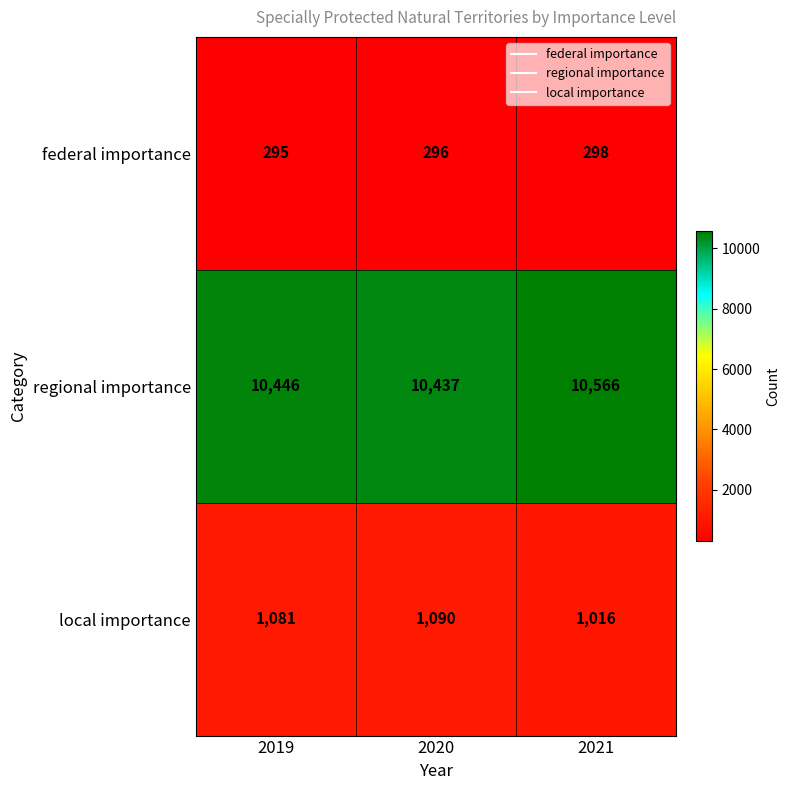

Rank the series by their maximum value, from lowest to highest.

federal importance, local importance, regional importance